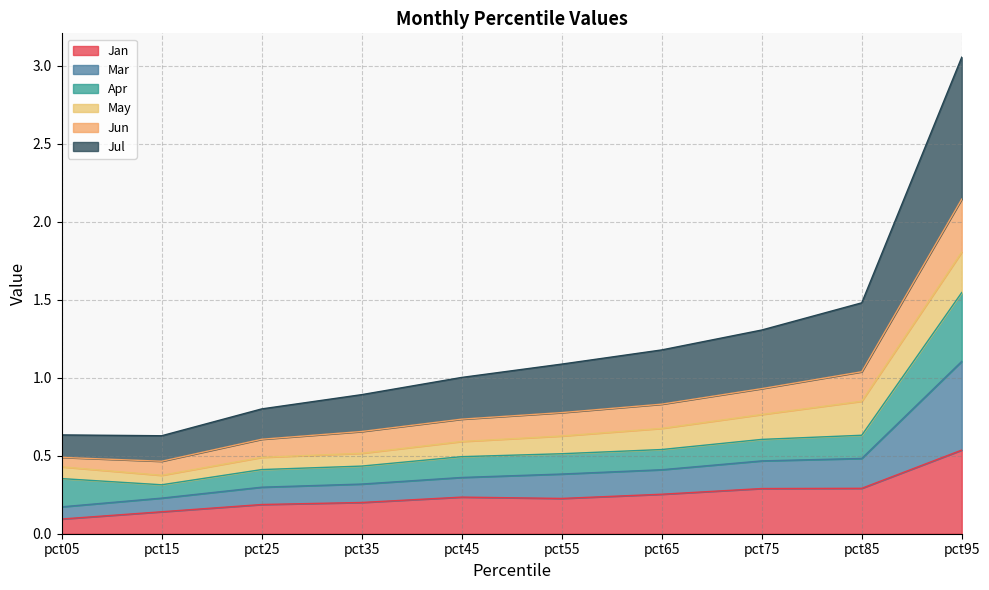

What is the total value across all series at pct45?

1.0